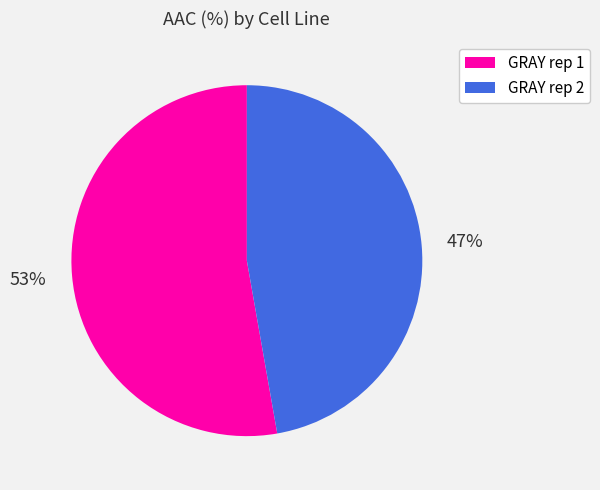

Which category has the biggest portion of the pie?

GRAY rep 1